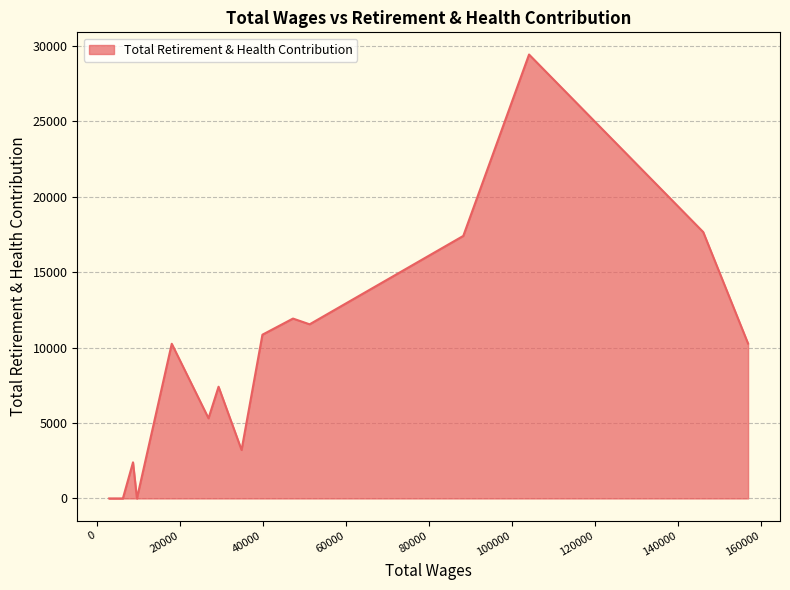

What is the difference between the second highest and minimum values?

17655